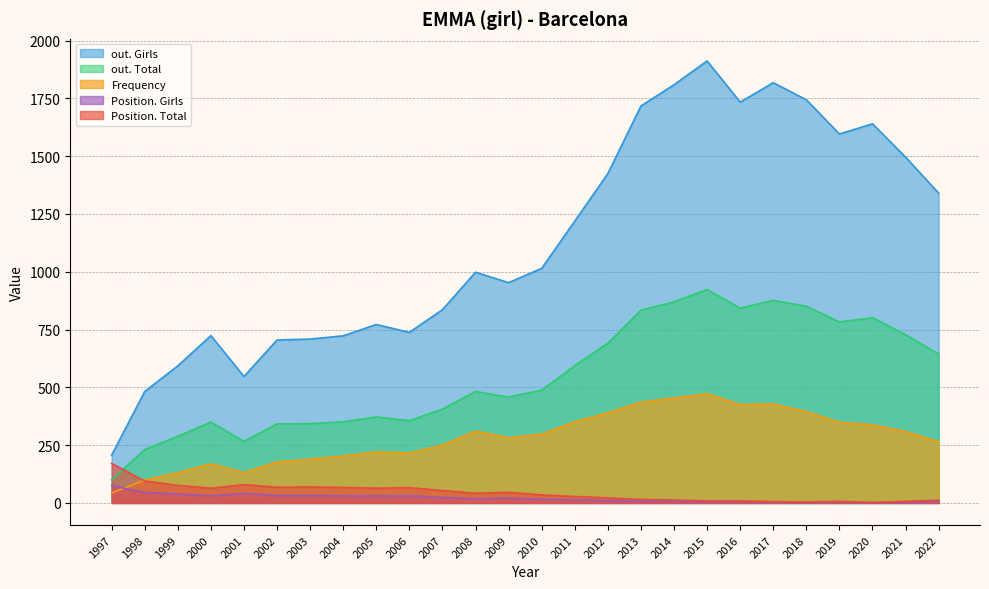

What are all the series names shown in the legend?

out. Girls, out. Total, Frequency, Position. Girls, Position. Total